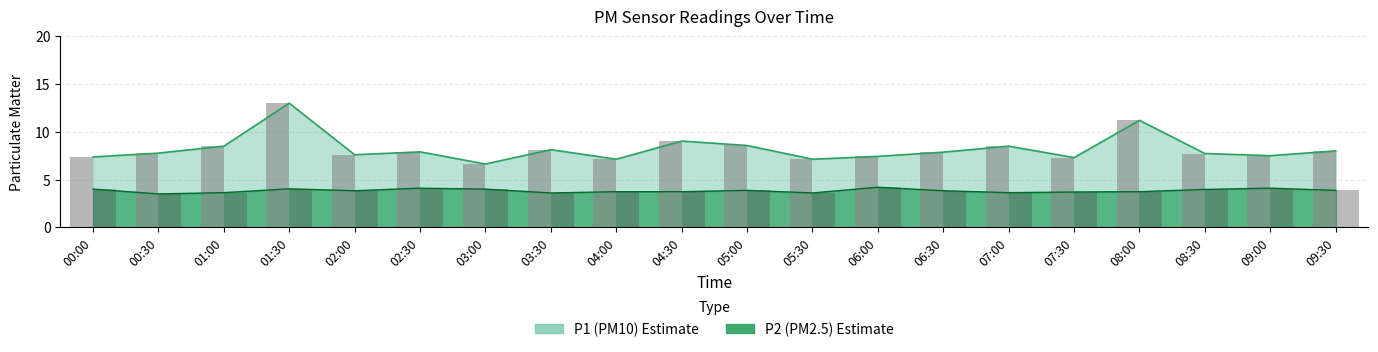

Which series has the largest range (max minus min)?

P1 bar